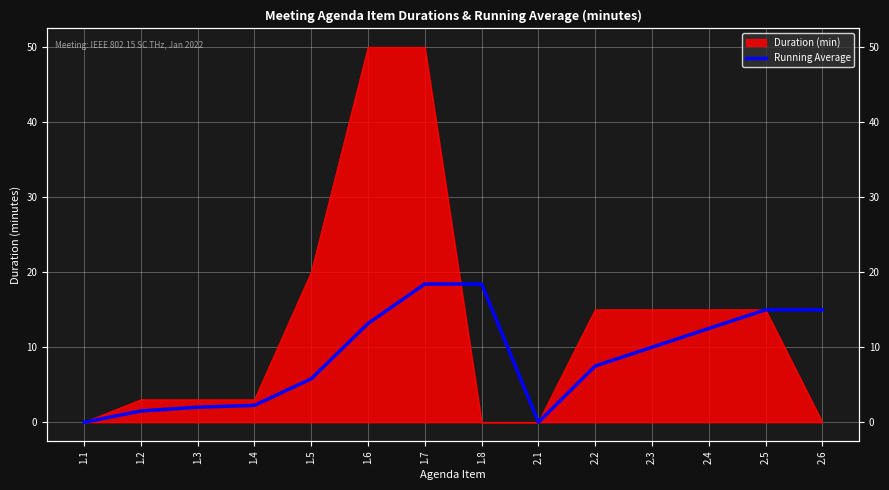

What is the difference between the second highest and minimum values?

18.4